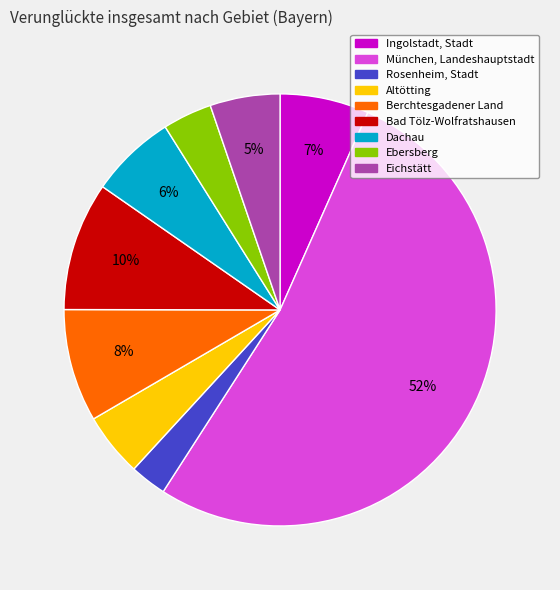

Does Eichstätt represent more than half of the total?

No